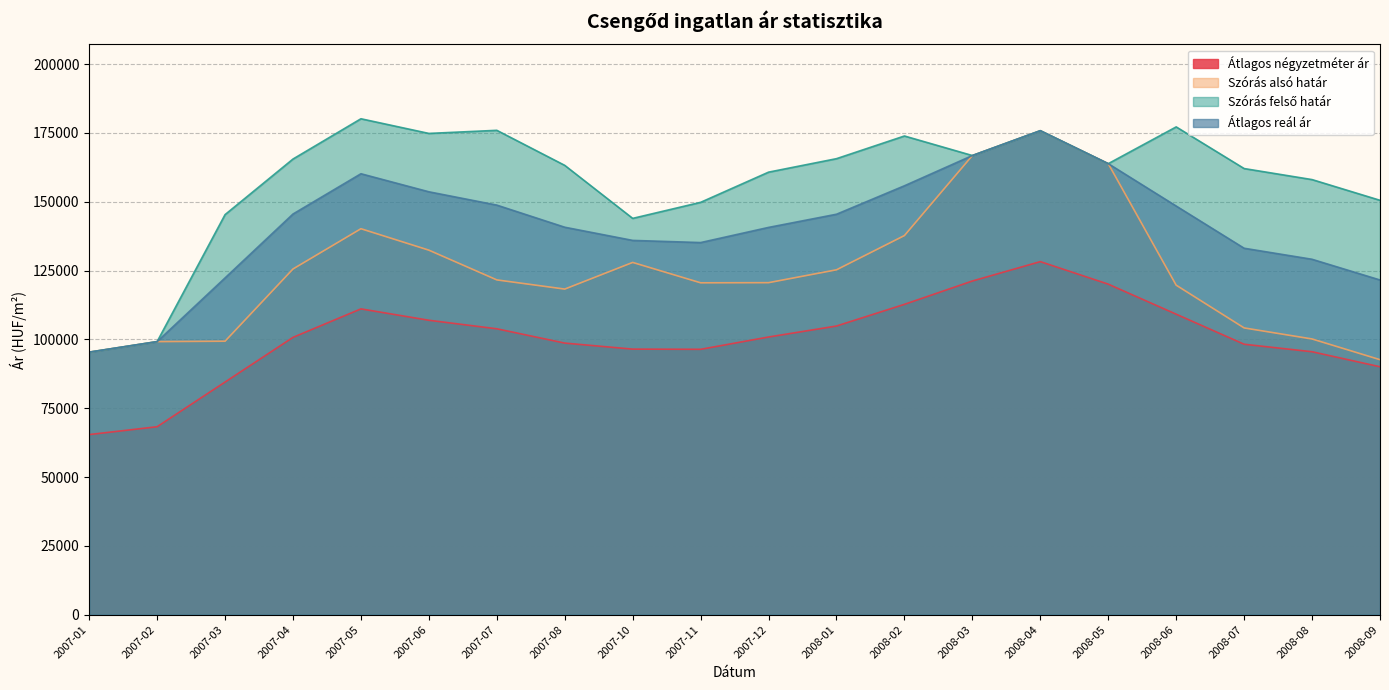

True or false: Átlagos reál ár and Átlagos négyzetméter ár intersect in this chart.

False